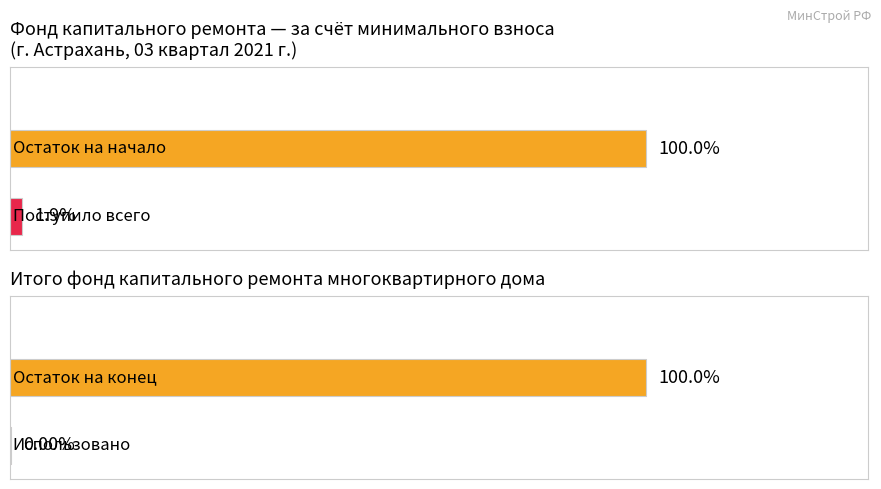

Are the bars horizontal?

Yes